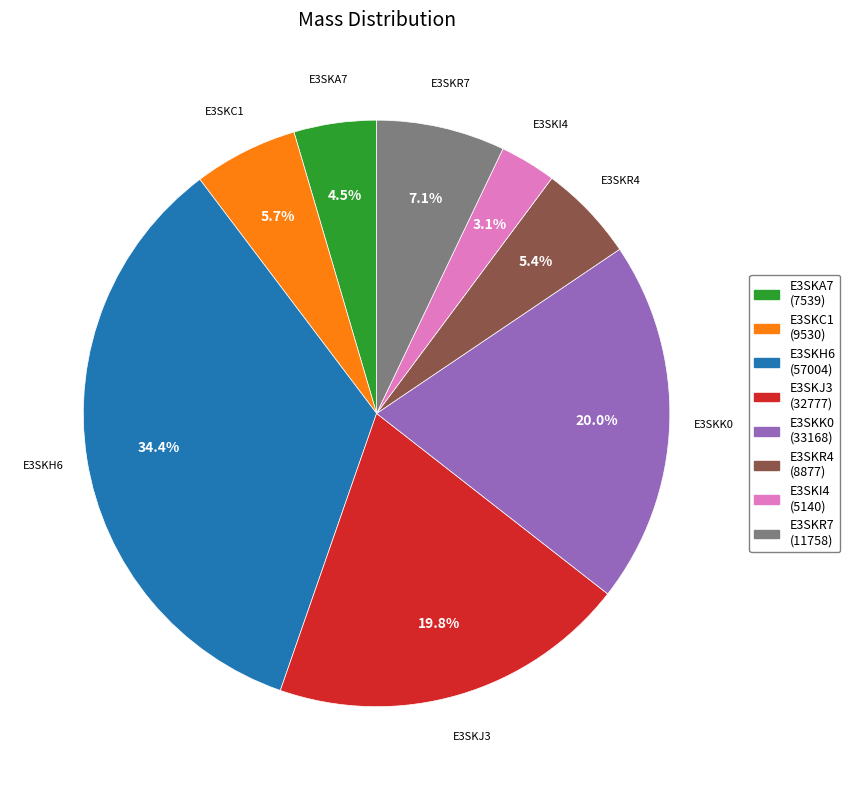

Does E3SKJ3 account for over 50% of the chart?

No